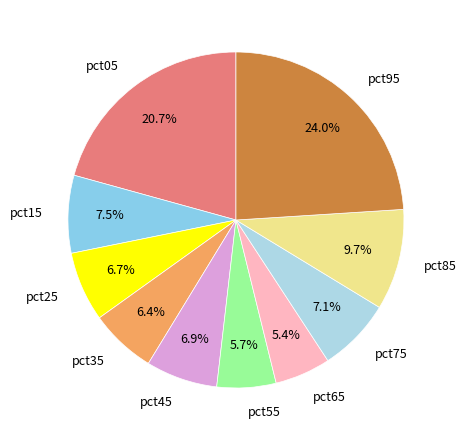

How many segments does this pie chart have?

10